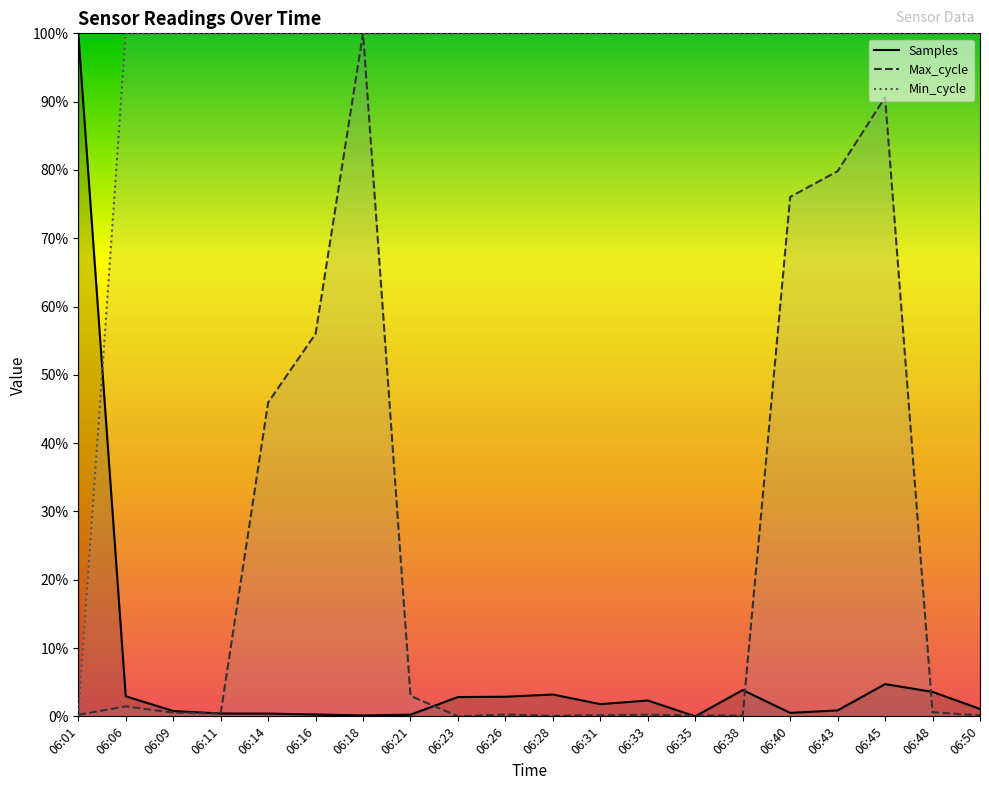

What is the difference between the second highest and minimum values in the Max_cycle series?

0.9